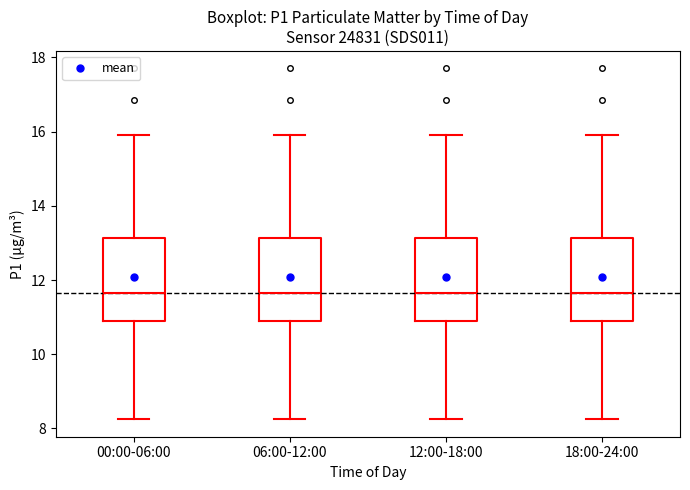

Where is the upper edge of the box for 00:00-06:00 on the y-axis? The values are not printed on the chart, so give them approximately, as read against the axis.

13.2